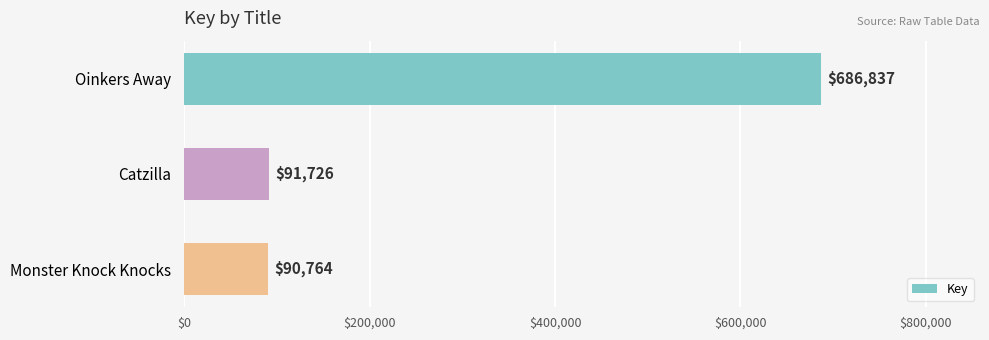

The value at Catzilla is 91726. True or false?

True